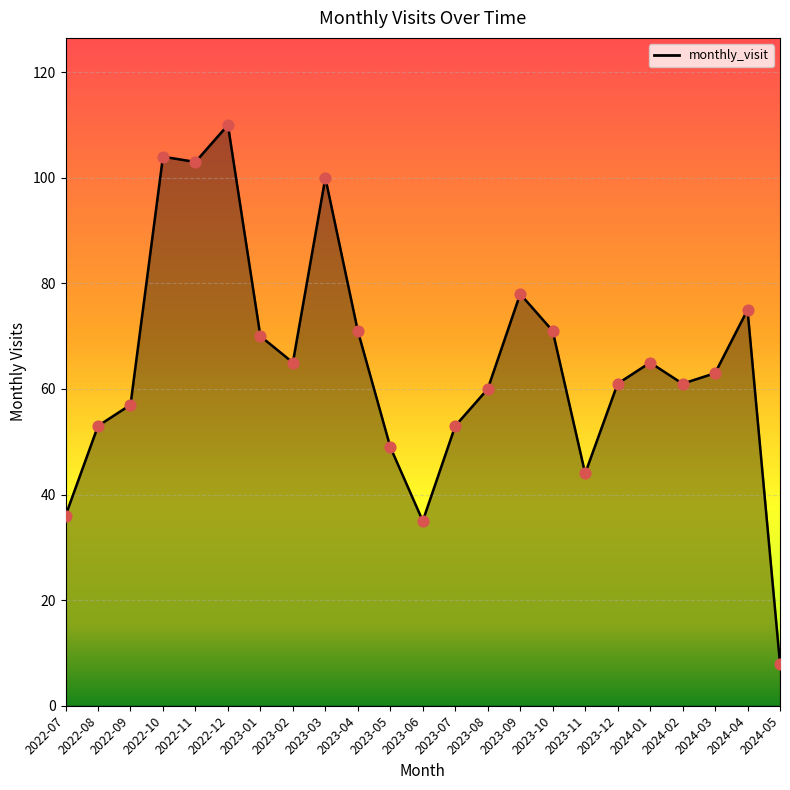

Which has a higher value, 2024-02 or 2022-11?

2022-11